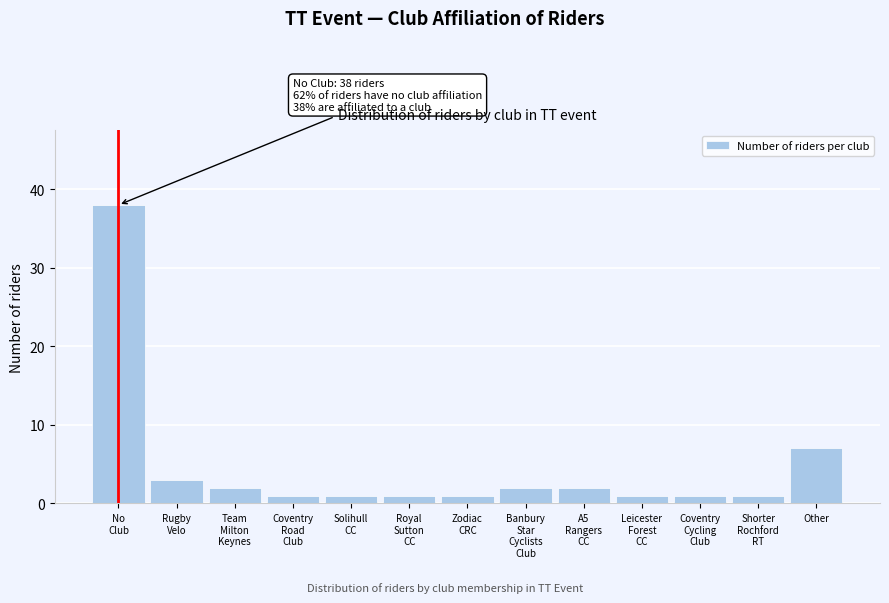

Reading left to right, list all the values displayed in this chart.

38	3	2	1	1	1	1	2	2	1	1	1	7